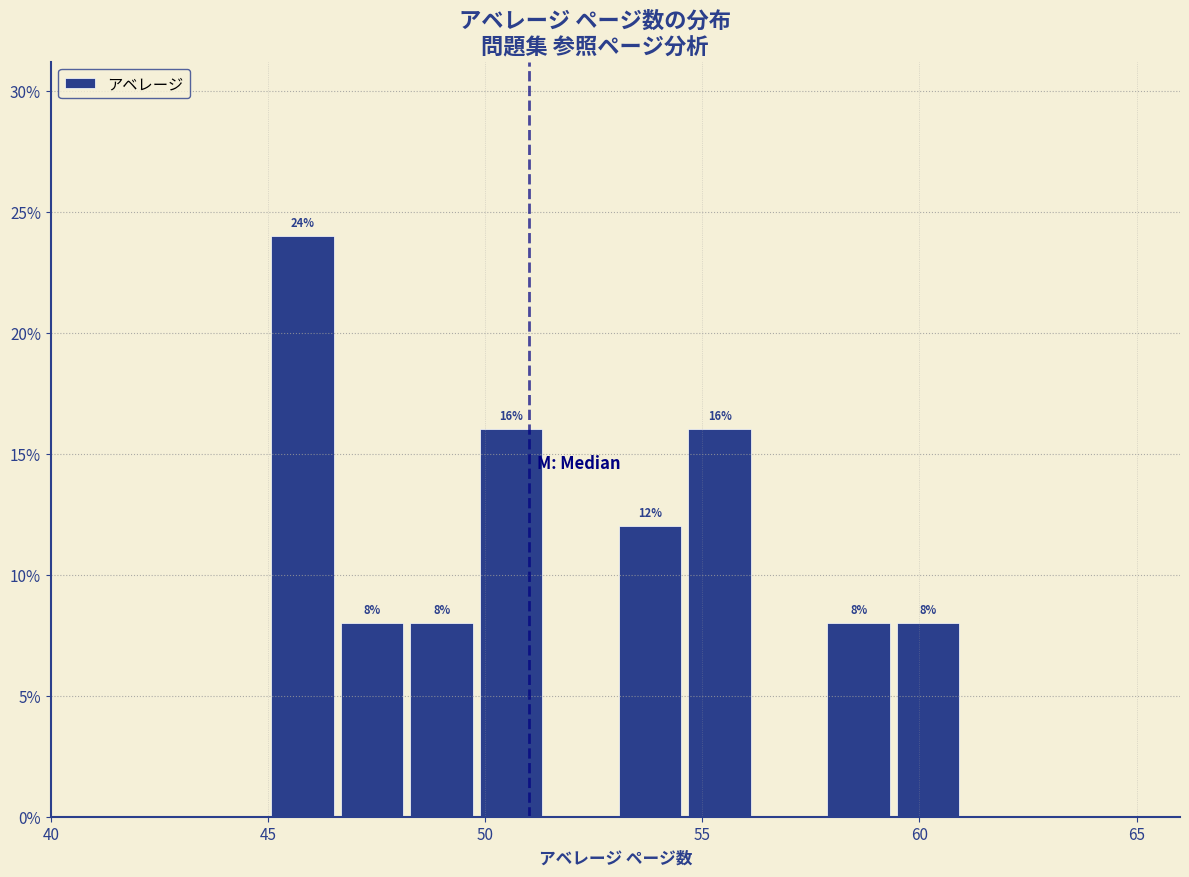

Read against the x-axis, roughly where is the centre of the tallest bar?

46.0